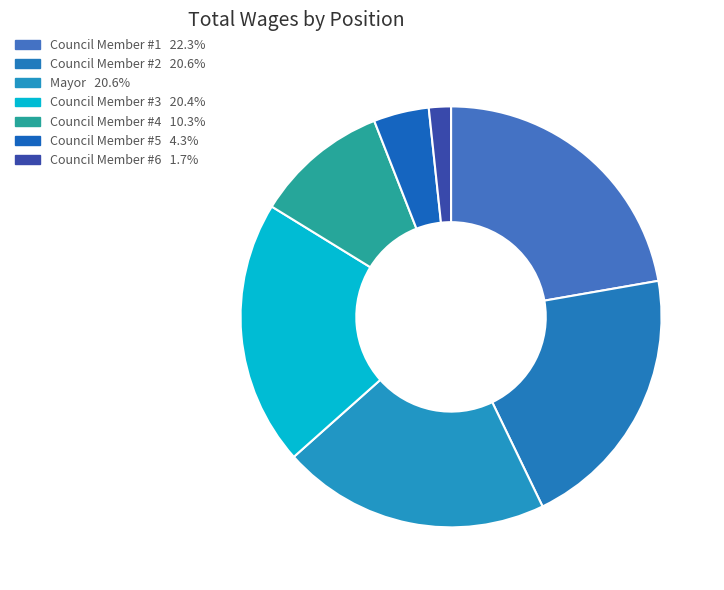

How many segments does this pie chart have?

7